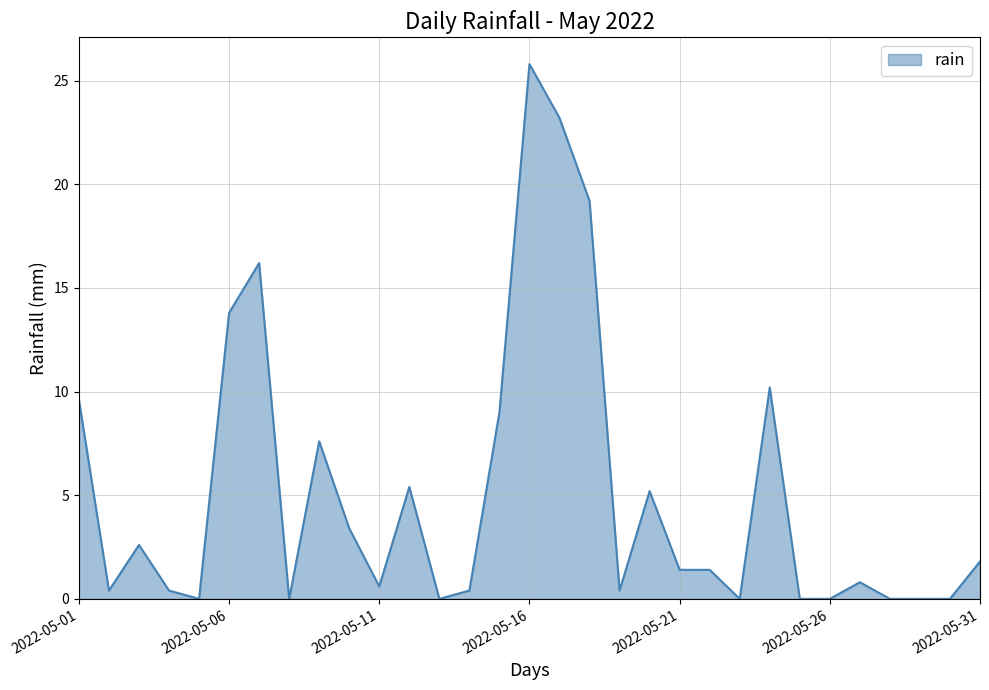

What is the greatest value displayed?

25.8